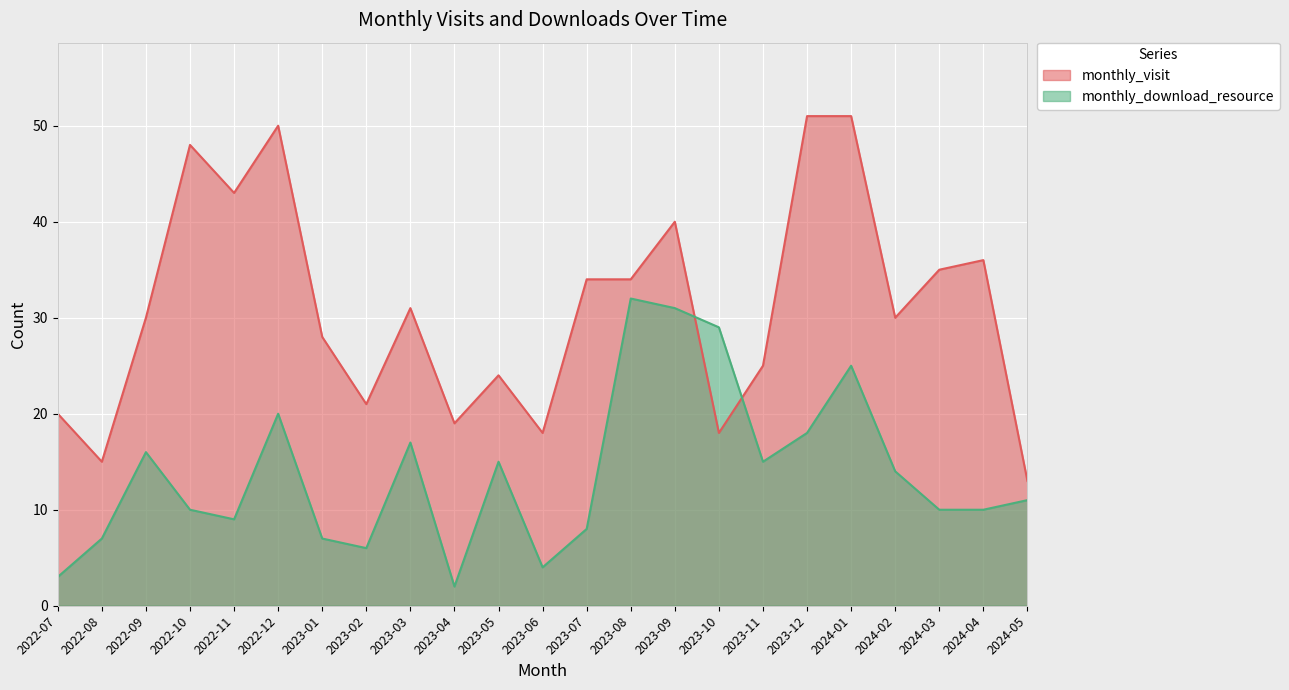

At which label is monthly_download_resource closest to 17?

2023-03